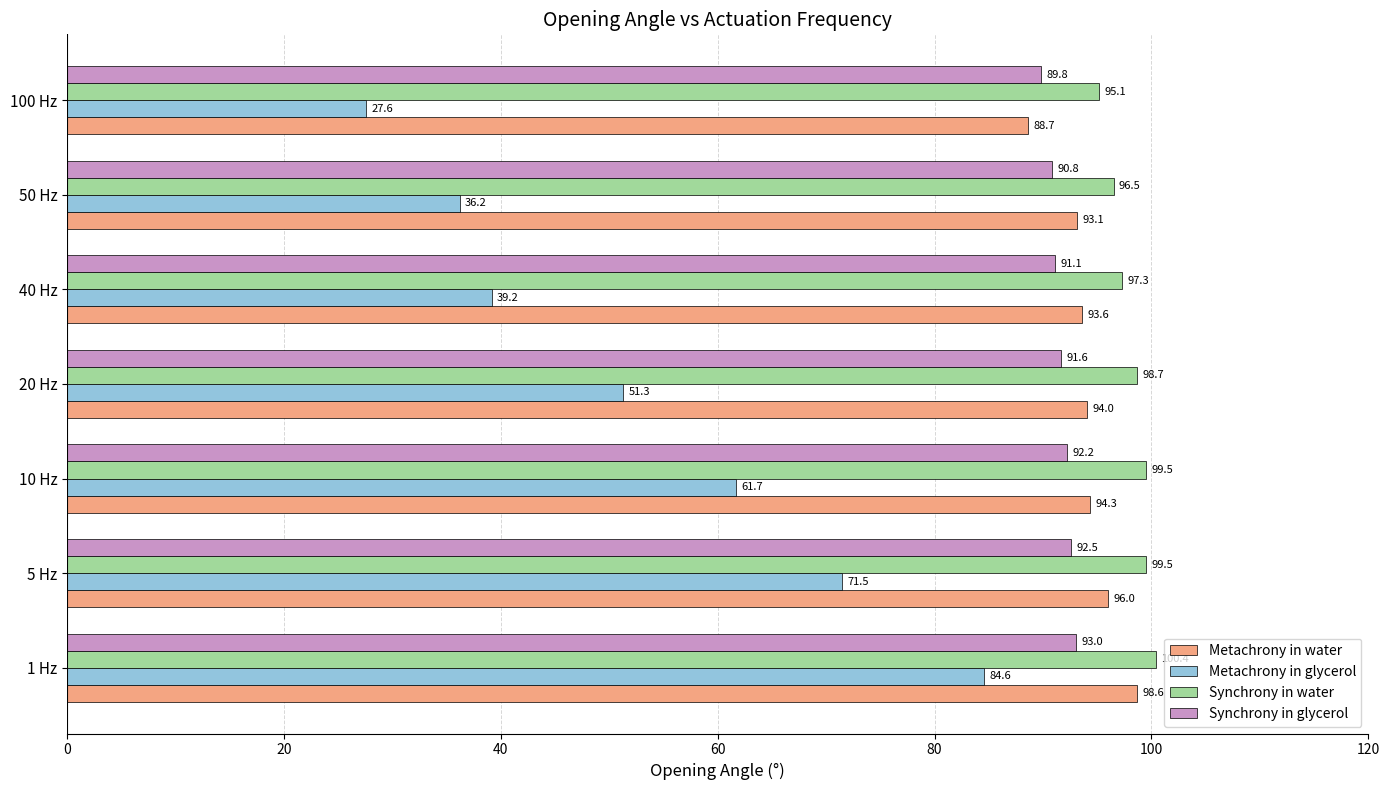

Rank the categories by Synchrony in glycerol value from highest to lowest.

1 Hz, 5 Hz, 10 Hz, 20 Hz, 40 Hz, 50 Hz, 100 Hz